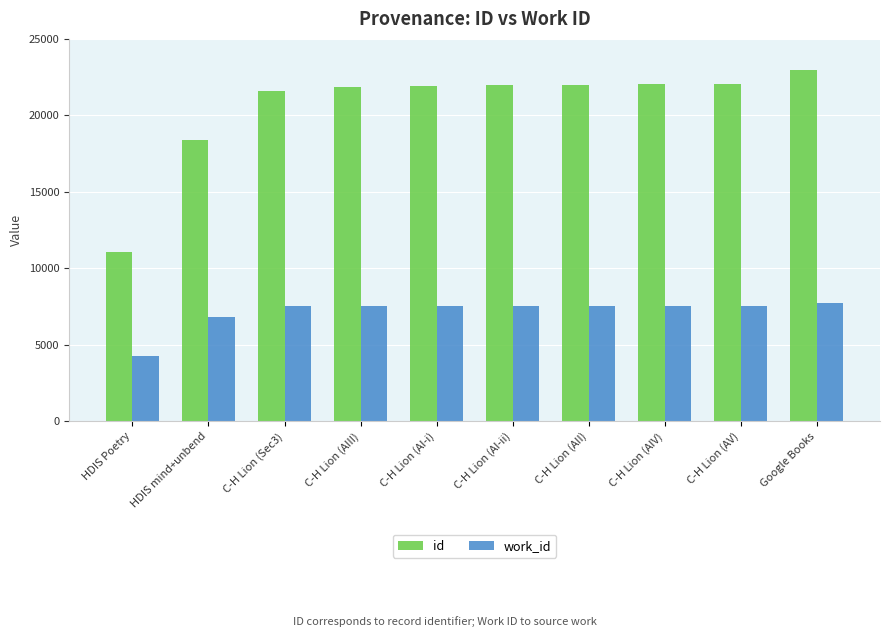

Does the chart contain any negative values?

No